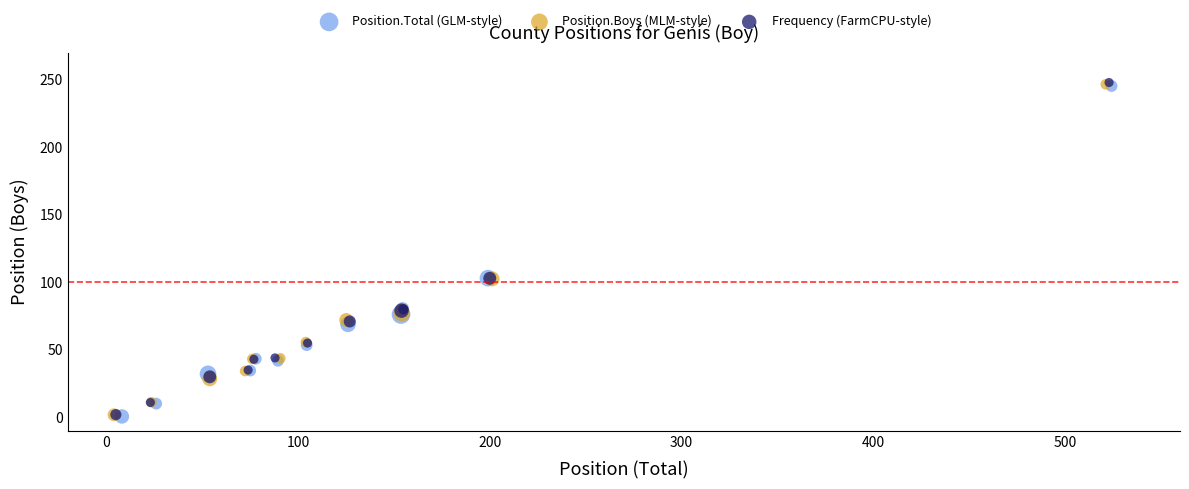

Which series has the widest spread of Y values?

Frequency (FarmCPU-style)